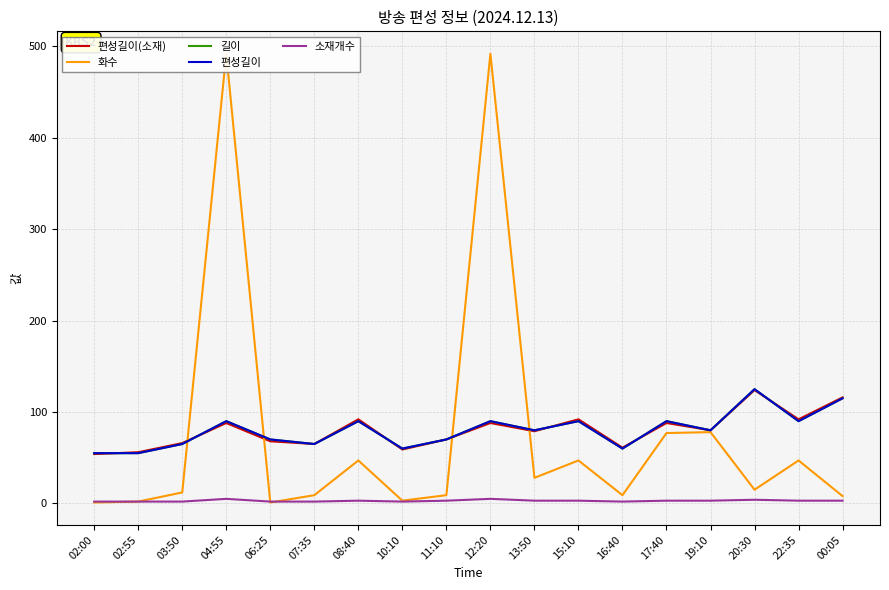

How many times do 소재개수 and 화수 cross each other?

2